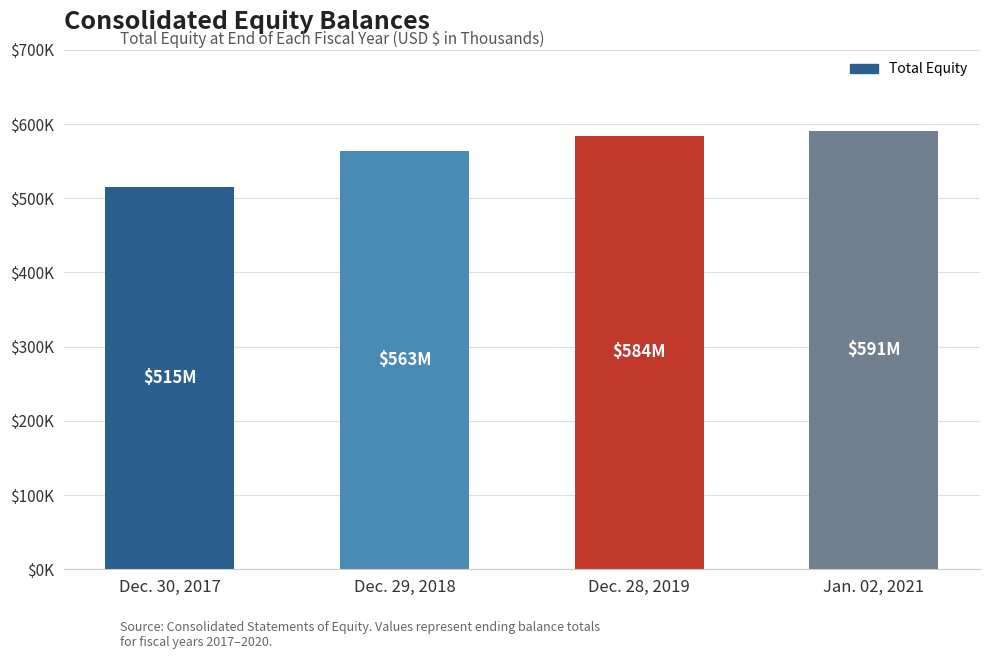

What is the label of the 4th bar from the right?

Dec. 30, 2017